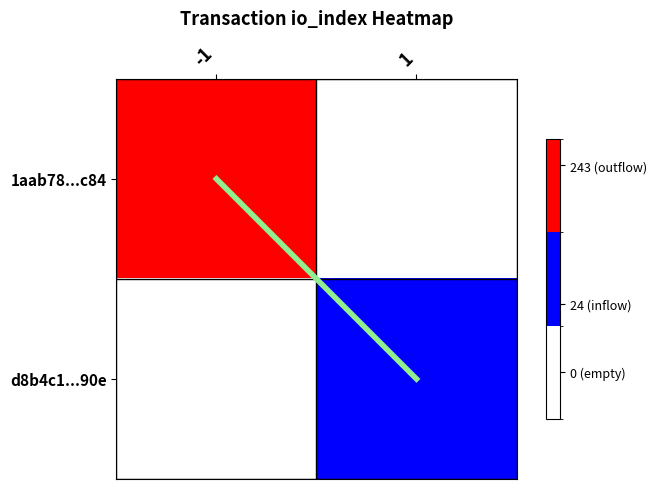

Which series has the largest range (max minus min)?

1aab78...c84